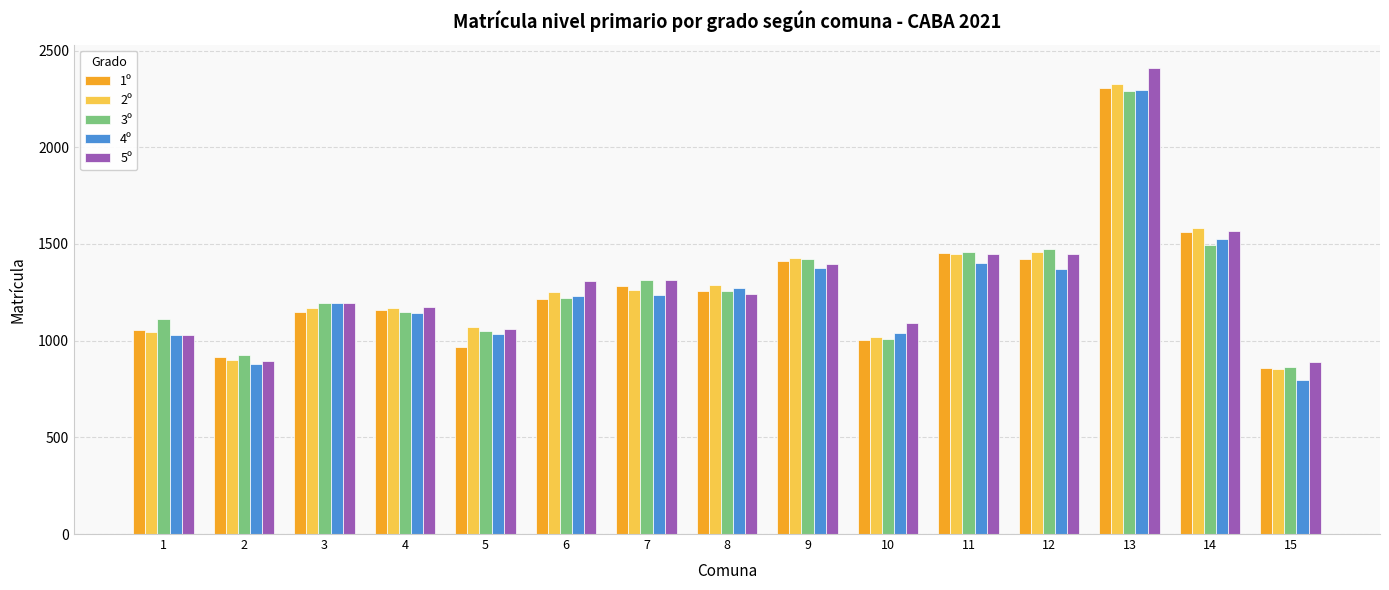

What is the difference between the highest and lowest values at 1?

81